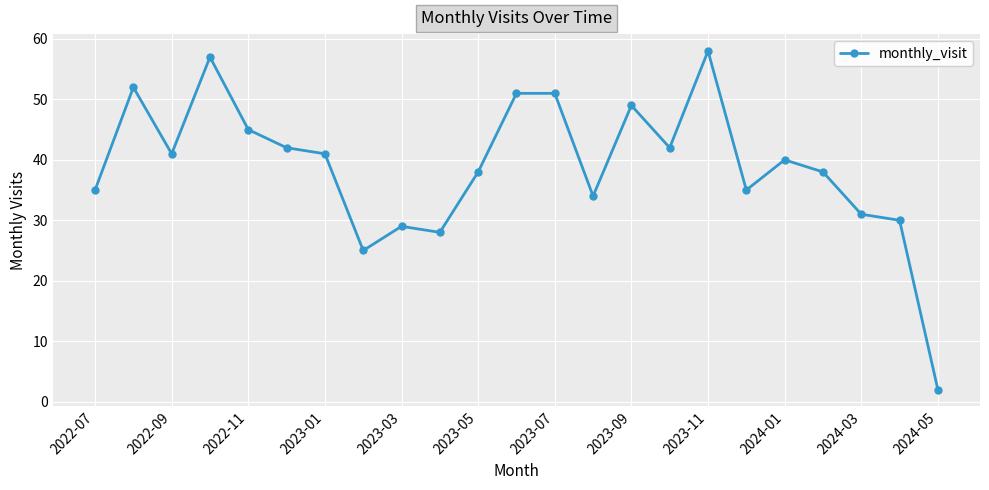

What is the difference between the maximum and minimum values?

56